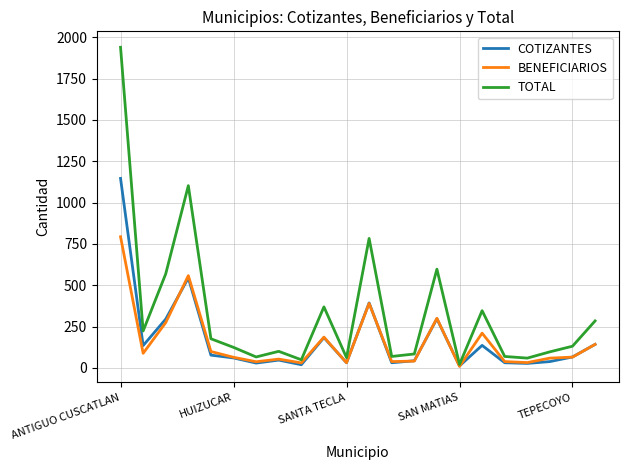

What is the average value of the BENEFICIARIOS series?

161